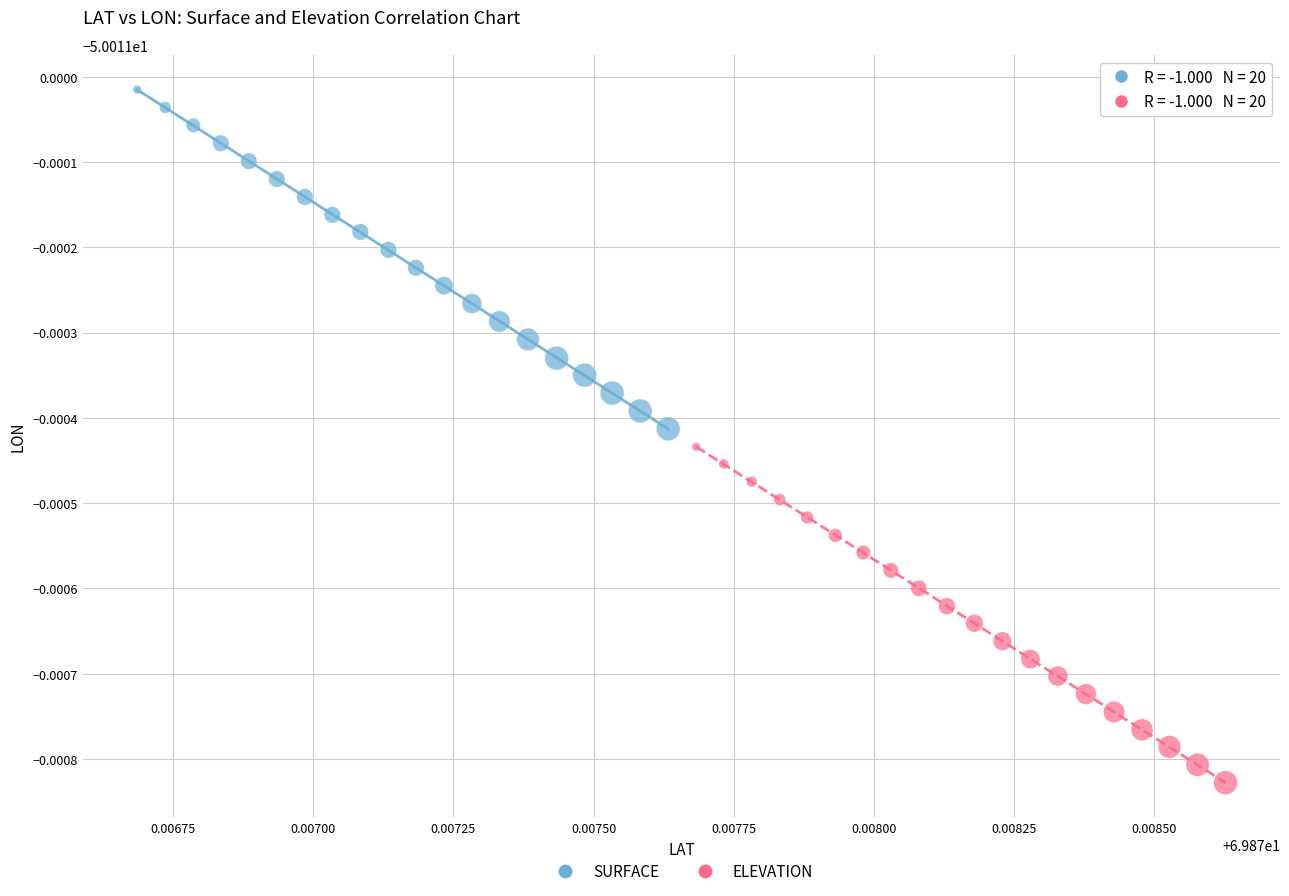

What are all the series names shown in the legend?

SURFACE, ELEVATION